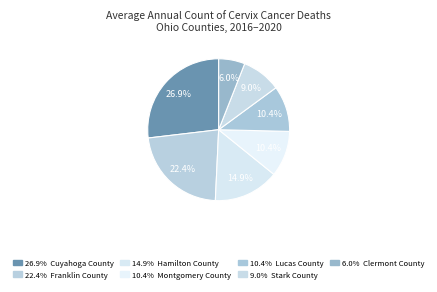

Count the number of slices in the pie.

7